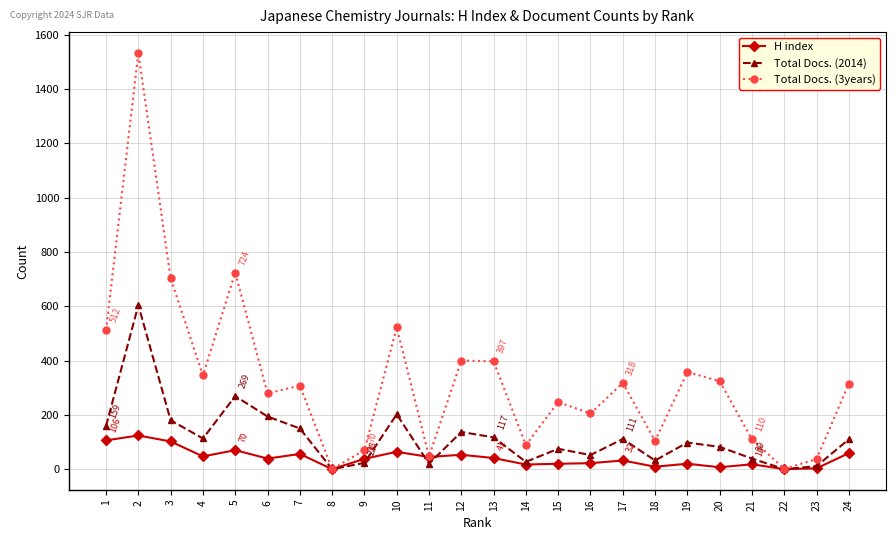

True or false: Total Docs. (2014) has a value of 110 at 24.

True